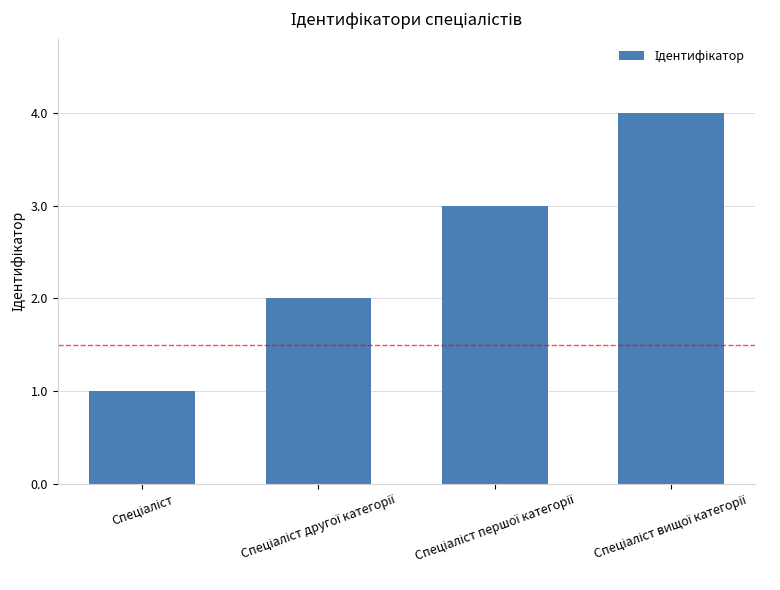

What is the difference between the maximum and minimum values?

3